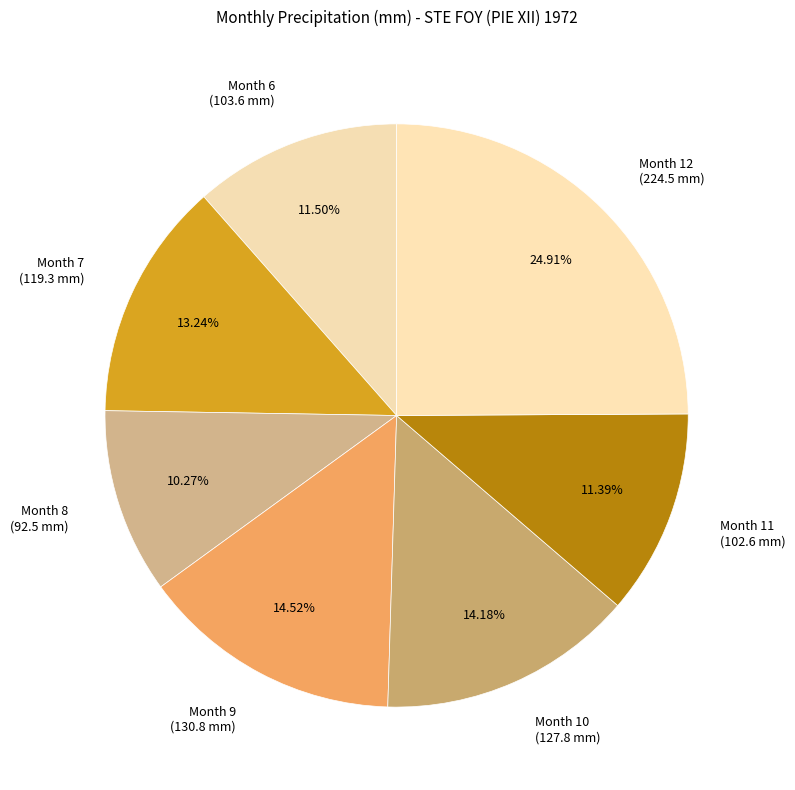

Is there any slice that represents more than half of the pie?

No